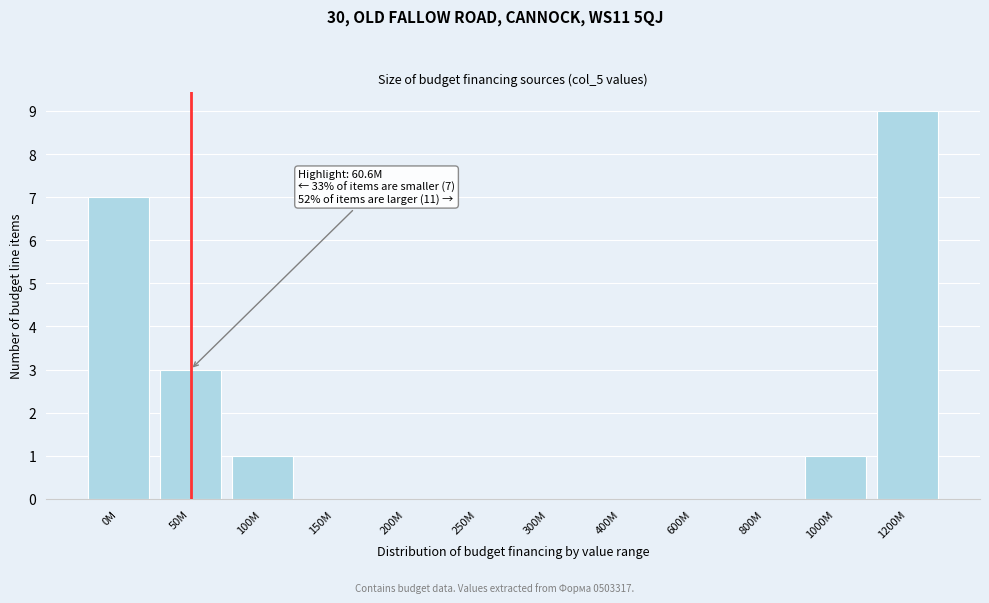

Reading left to right, extract all data points from this chart.

0M=7	50M=3	100M=1	150M=0	200M=0	250M=0	300M=0	400M=0	600M=0	800M=0	1000M=1	1200M=9